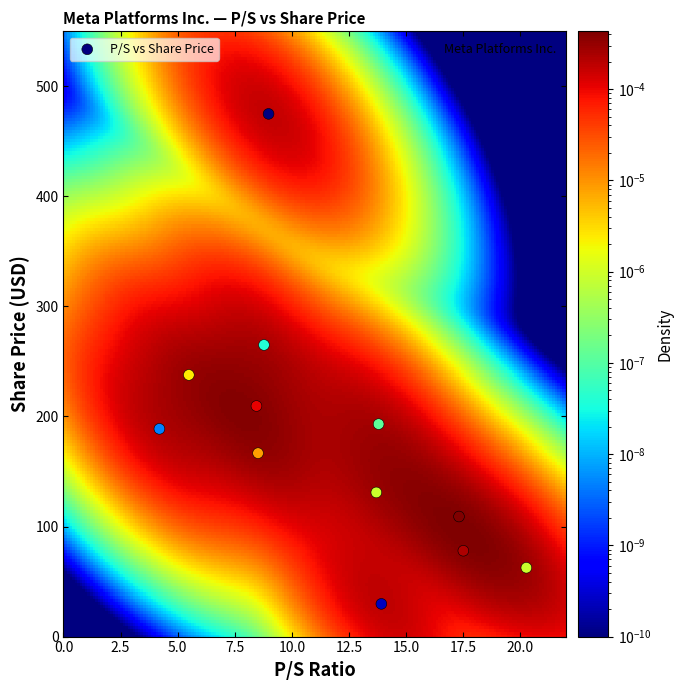

What is the range of X values (max minus min)?

16.1